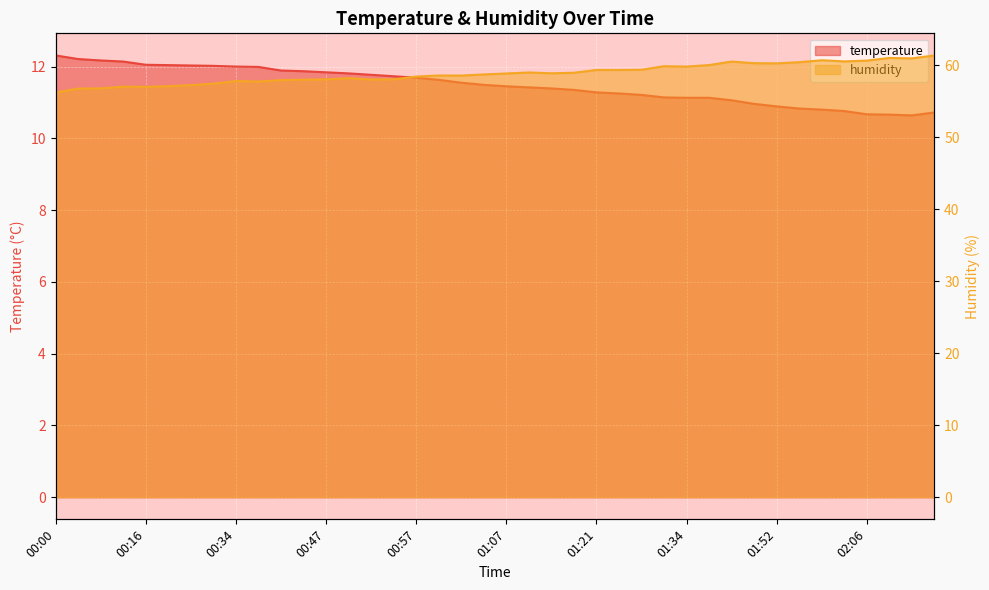

True or false: humidity has more than 0 points higher than both neighbors.

True